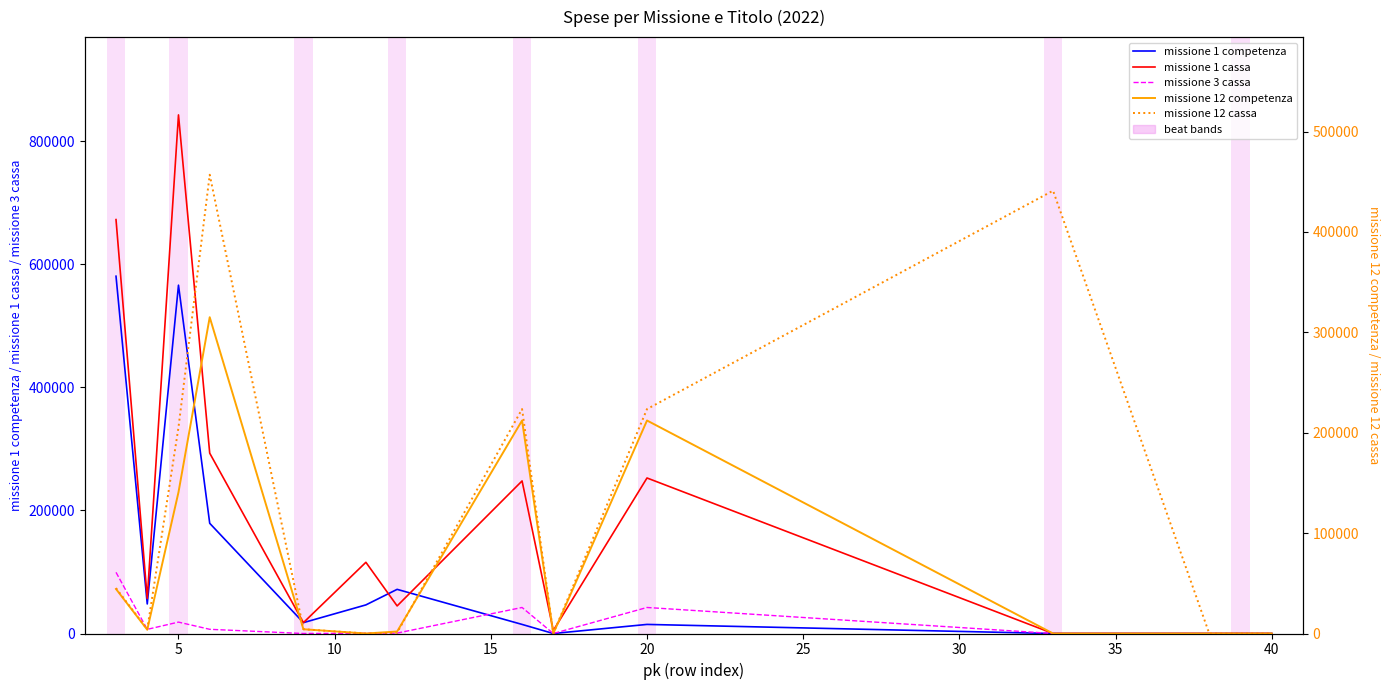

Which series has the largest total across all categories?

missione 1 cassa